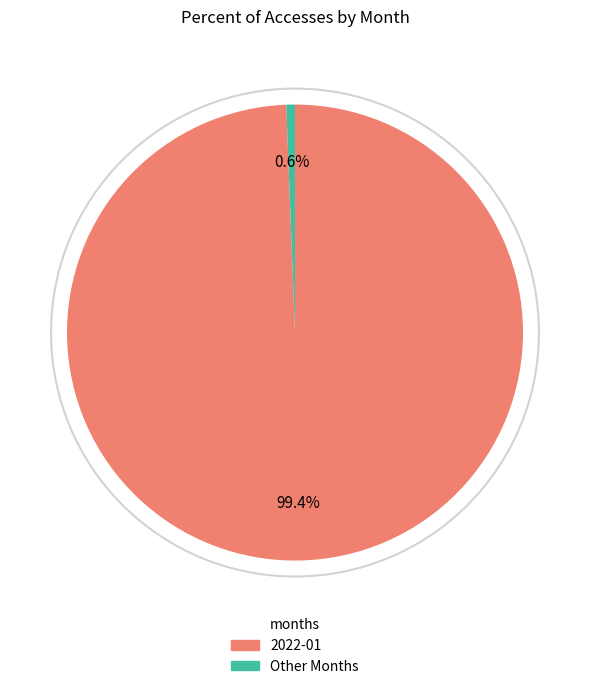

What is the largest slice in the pie chart?

2022-01